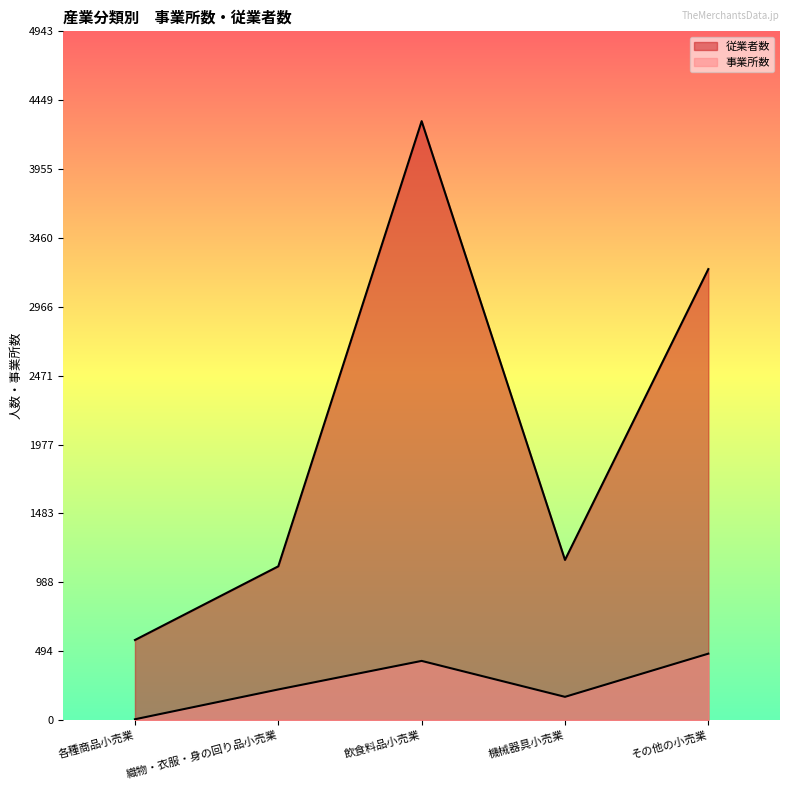

In 事業所数, how many points are lower than both neighbors (excluding endpoints)?

1